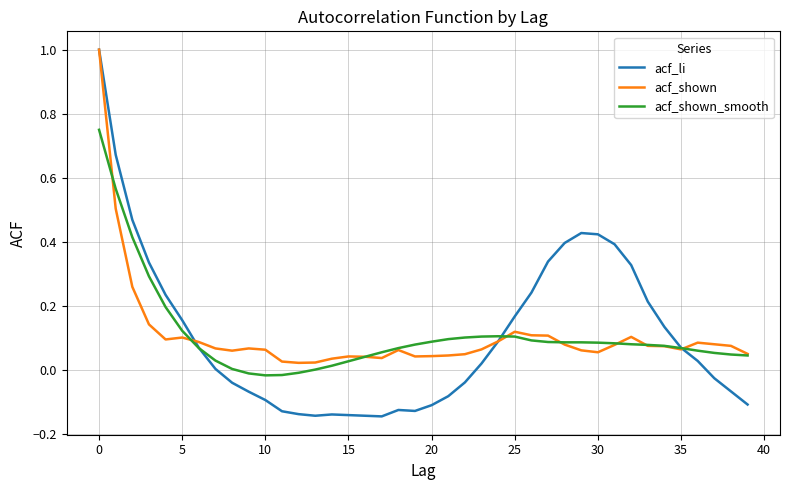

Which series has the largest range (max minus min)?

acf_li